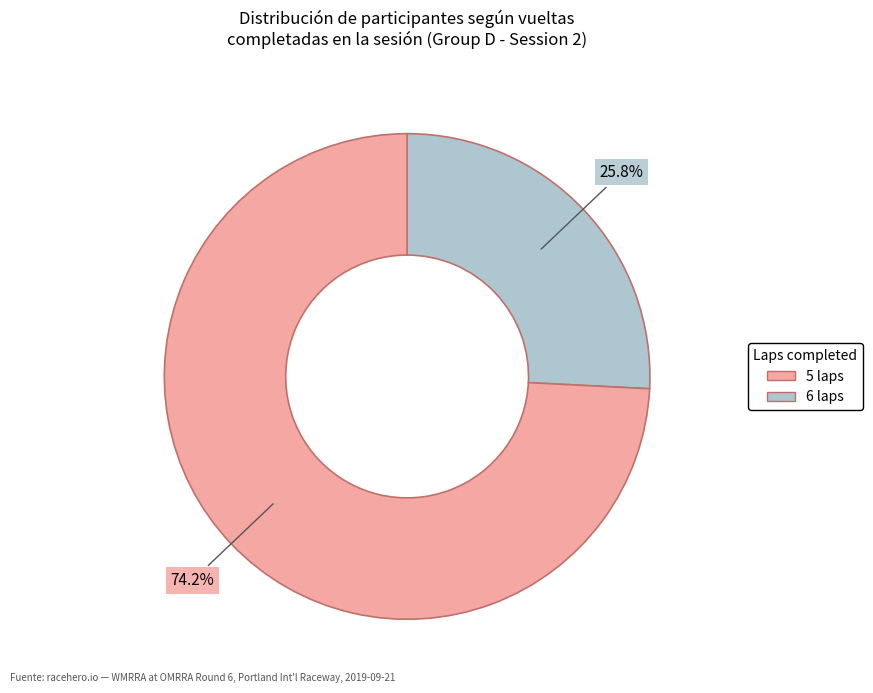

To the nearest percent, what is the difference between the 5 laps and 6 laps slice percentages?

48%